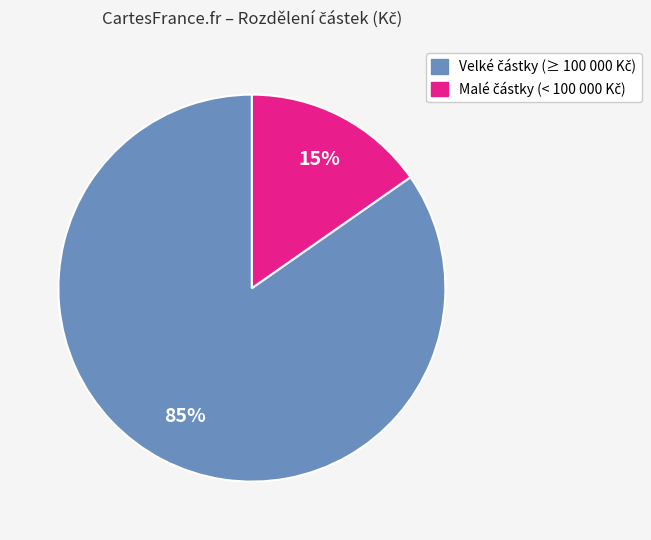

How many slices are in this pie chart?

2